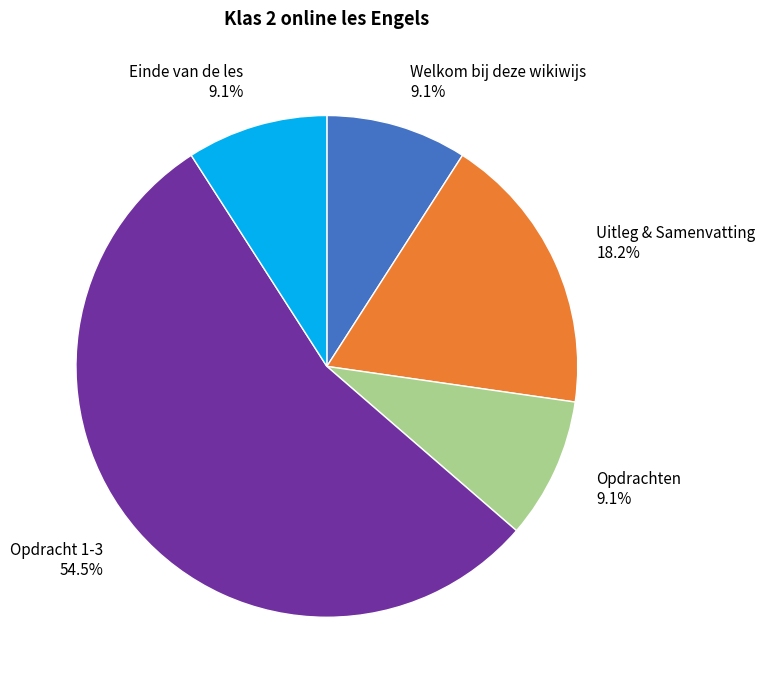

Approximately how many times larger is the value at Opdrachten compared to Welkom bij deze wikiwijs?

1.0